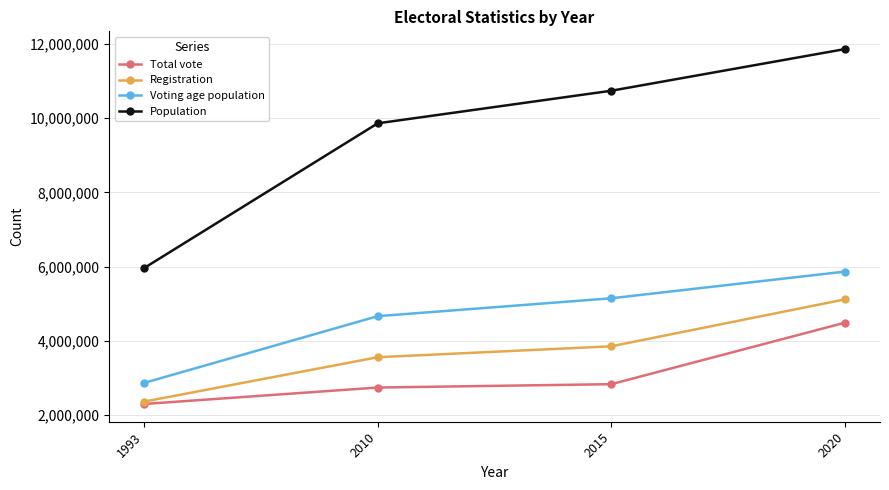

At how many categories does at least one series exceed 5234144?

4